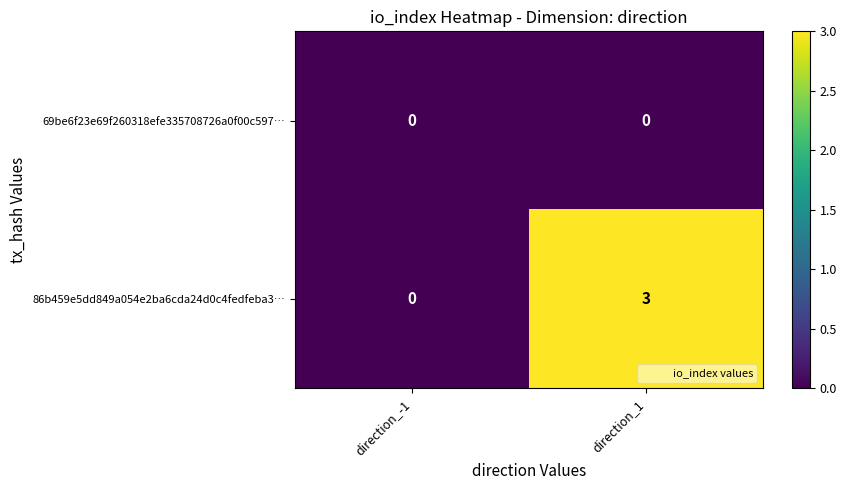

Reading left to right, transcribe all the data shown in this chart.

69be6f23e69f260318efe335708726a0f00c597…: direction_-1=0	direction_1=0
86b459e5dd849a054e2ba6cda24d0c4fedfeba3…: direction_-1=0	direction_1=3